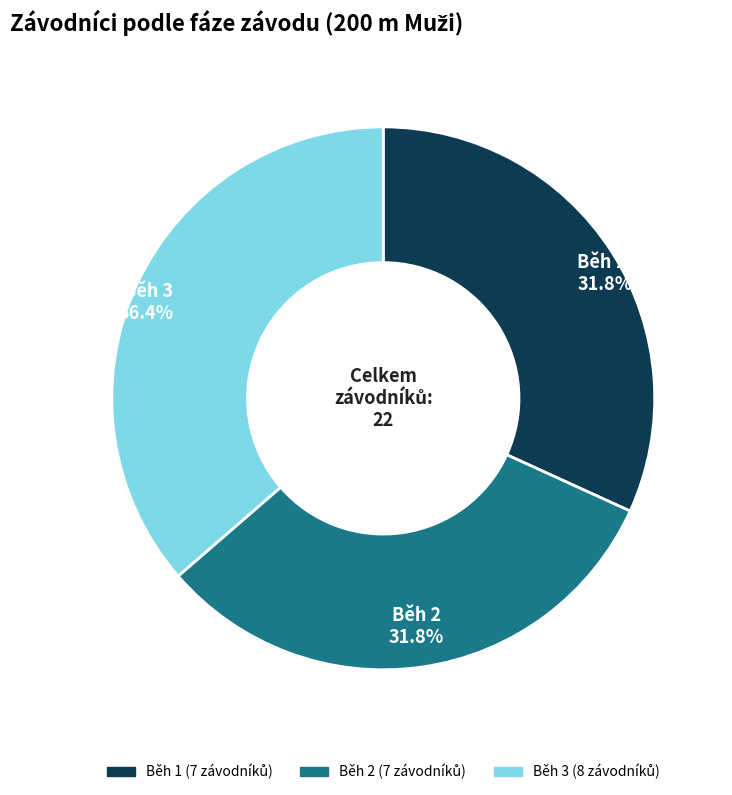

To the nearest percent, what is the combined percentage of Běh 1 and Běh 3?

68%